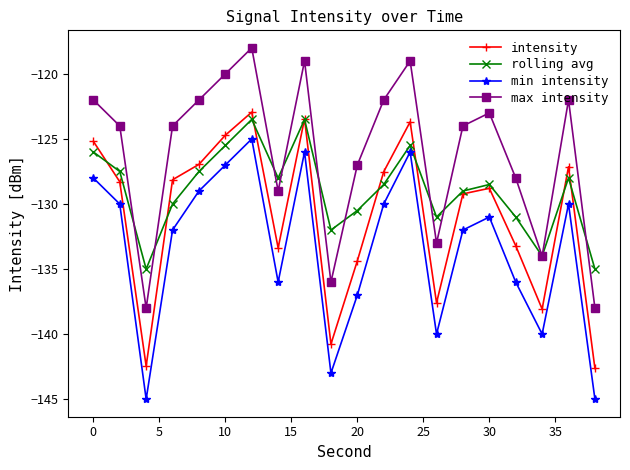

List the series in order of their overall mean, lowest first.

min intensity, intensity, rolling avg, max intensity